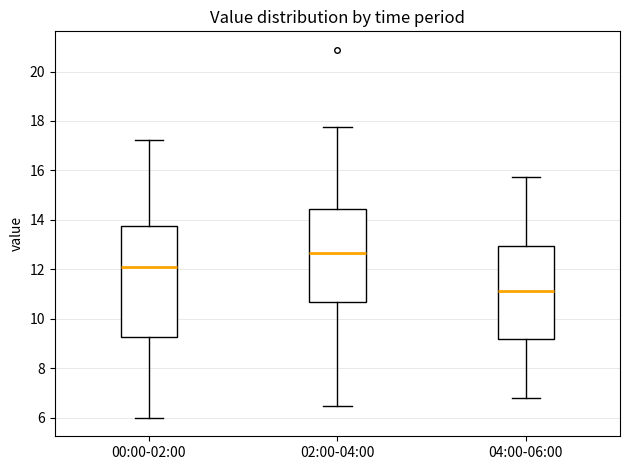

Which box's median line is the highest?

02:00-04:00